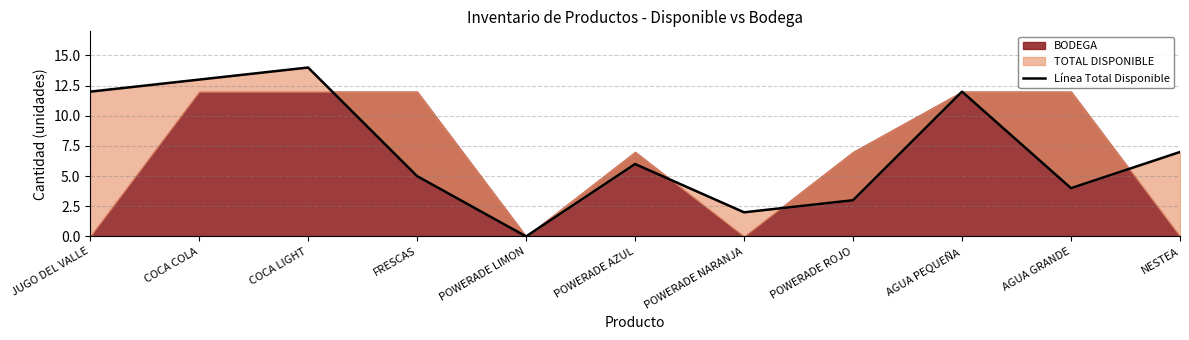

Reading left to right, extract all data points from this chart.

12	13	14	5	0	6	2	3	12	4	7